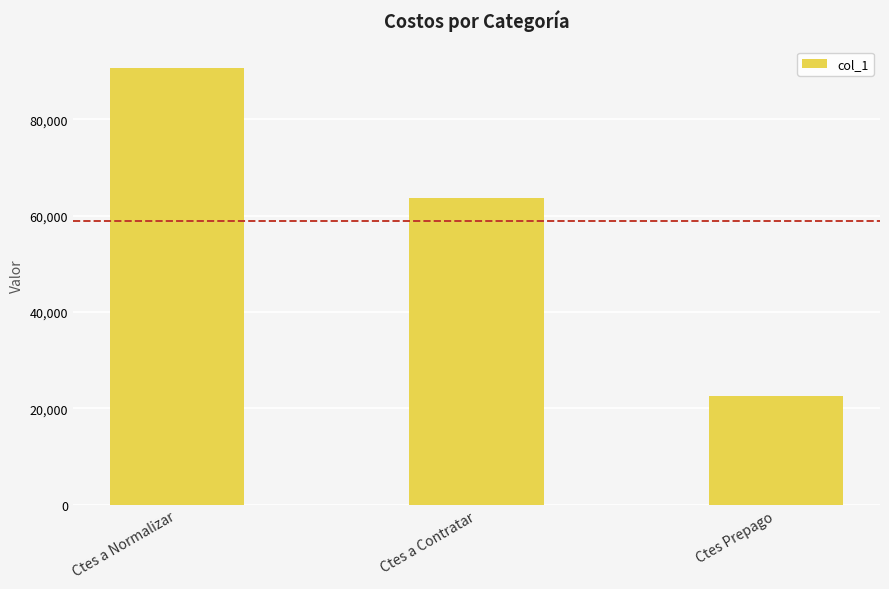

Reading right to left, extract all data points from this chart.

22573.6	63663.5	90632.4